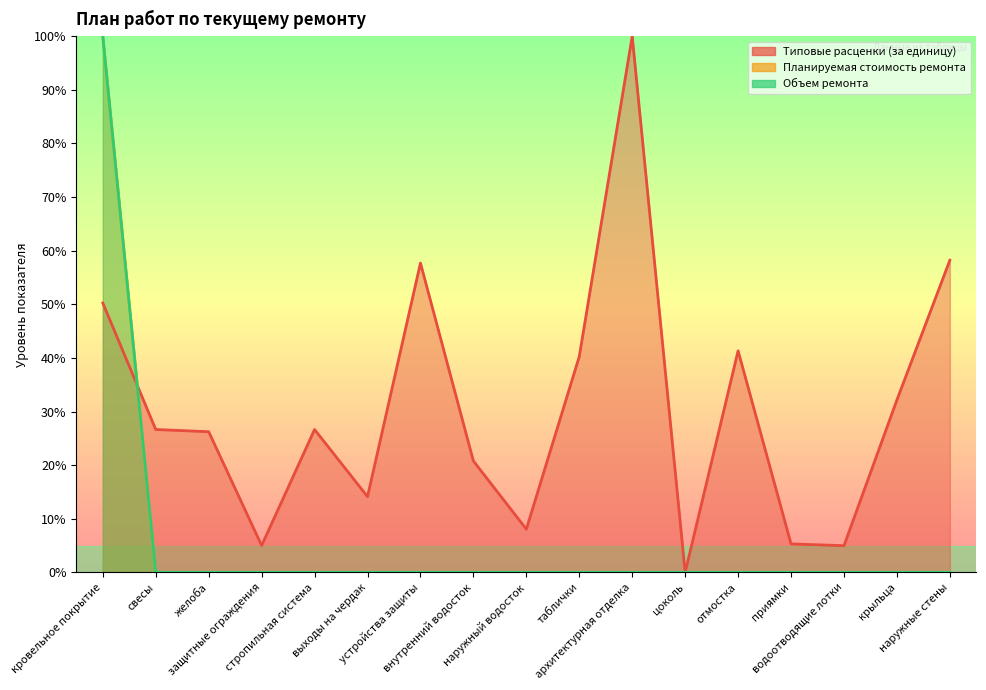

Where is Типовые расценки (за единицу) nearest to the value 50?

кровельное покрытие